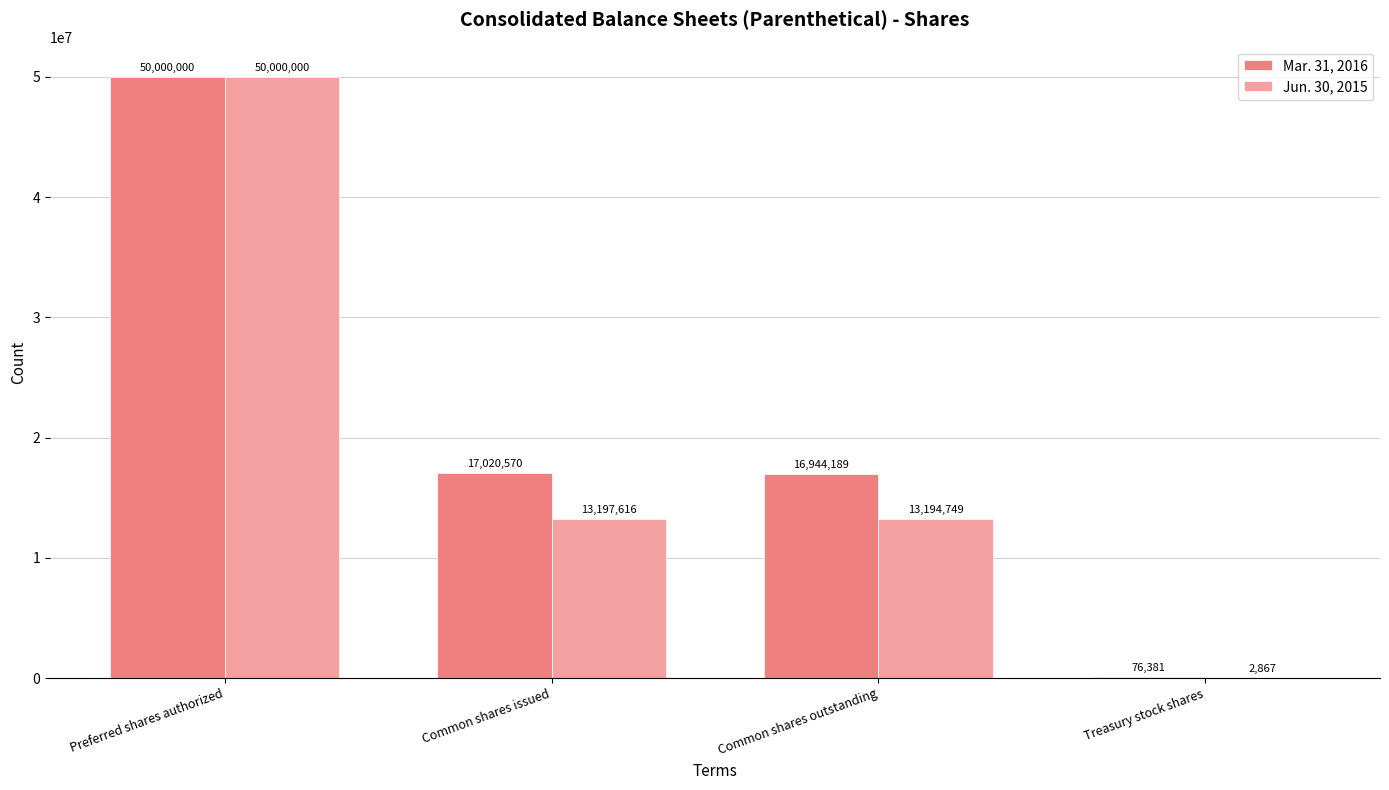

What is the maximum value for Mar. 31, 2016?

50000000